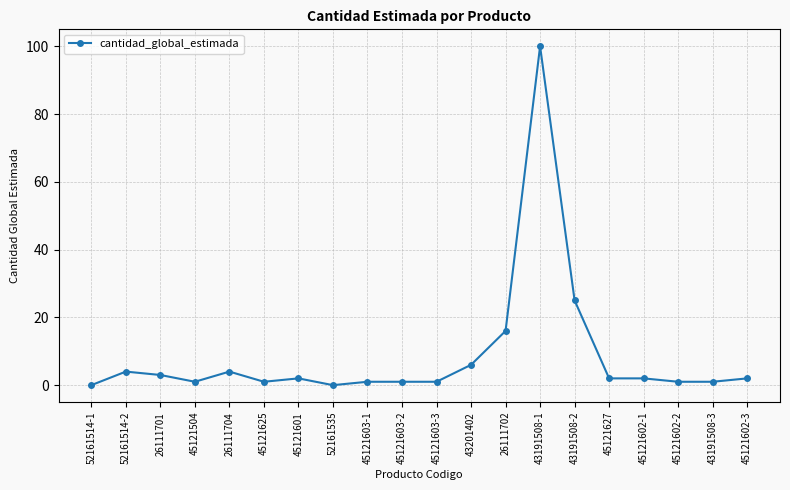

What is the ratio of the value at 45121603-3 to the value at 45121602-1?

0.5